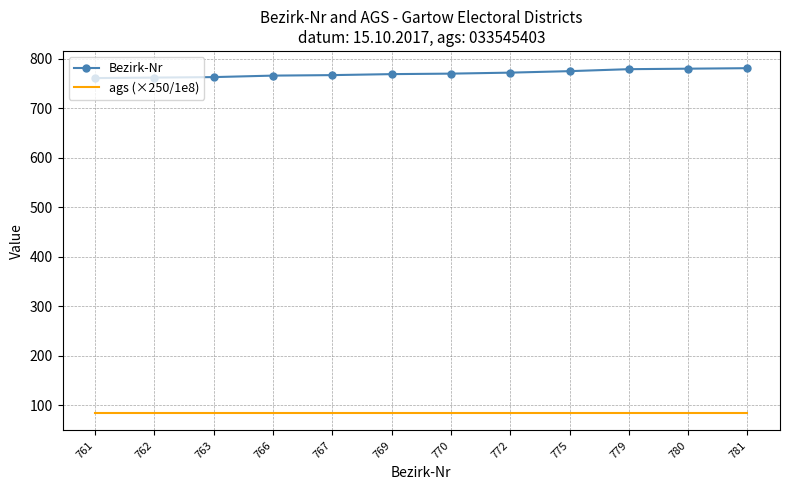

What are all the series names shown in the legend?

Bezirk-Nr, ags (×250/1e8)